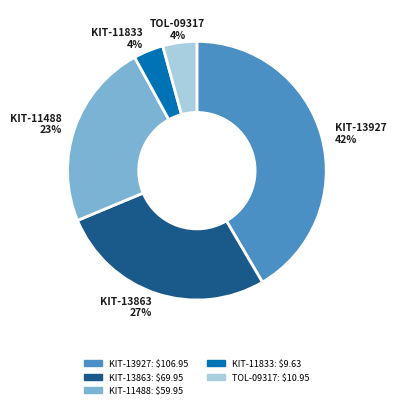

Which slice is the largest?

KIT-13927